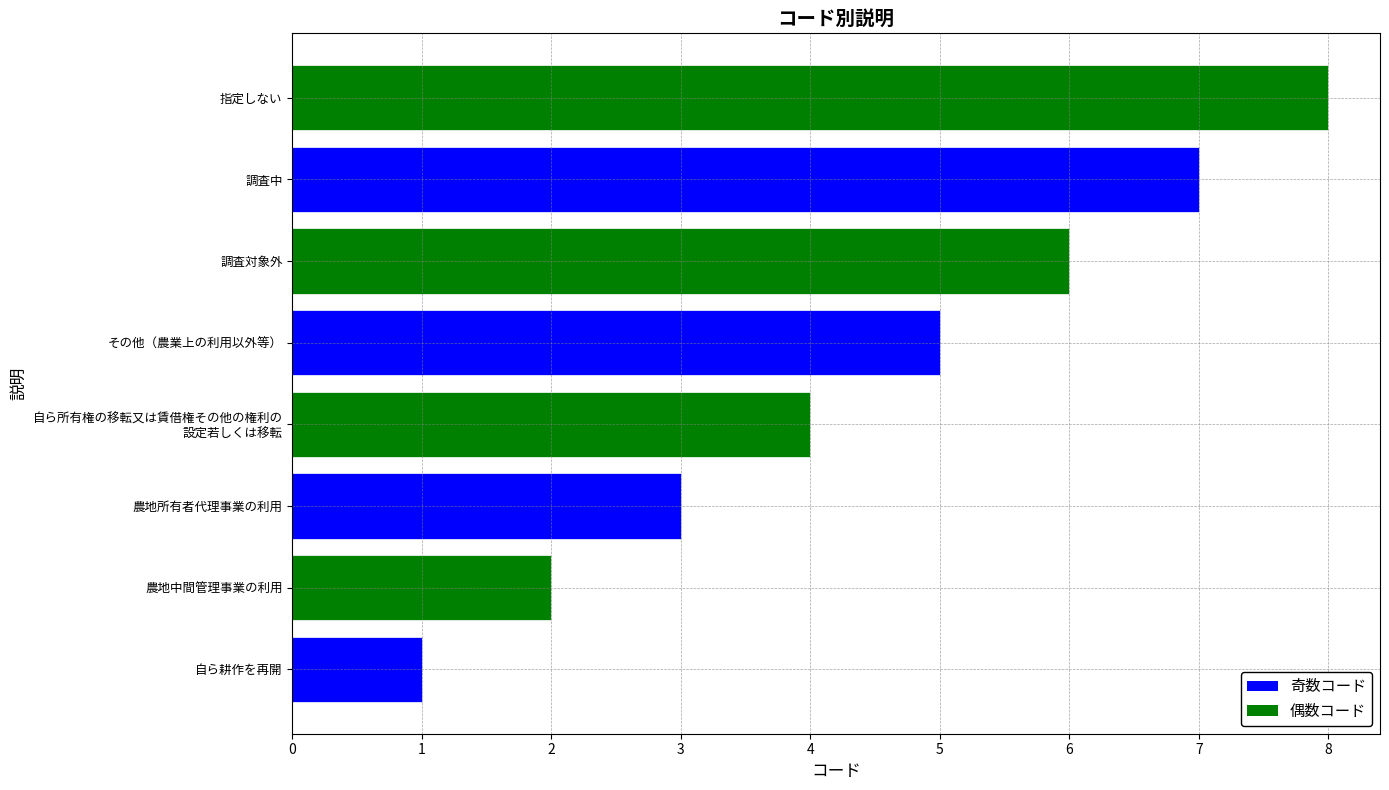

Rank the categories by value from lowest to highest.

自ら耕作を再開, 農地中間管理事業の利用, 農地所有者代理事業の利用, 自ら所有権の移転又は賃借権その他の権利の
設定若しくは移転, その他（農業上の利用以外等）, 調査対象外, 調査中, 指定しない